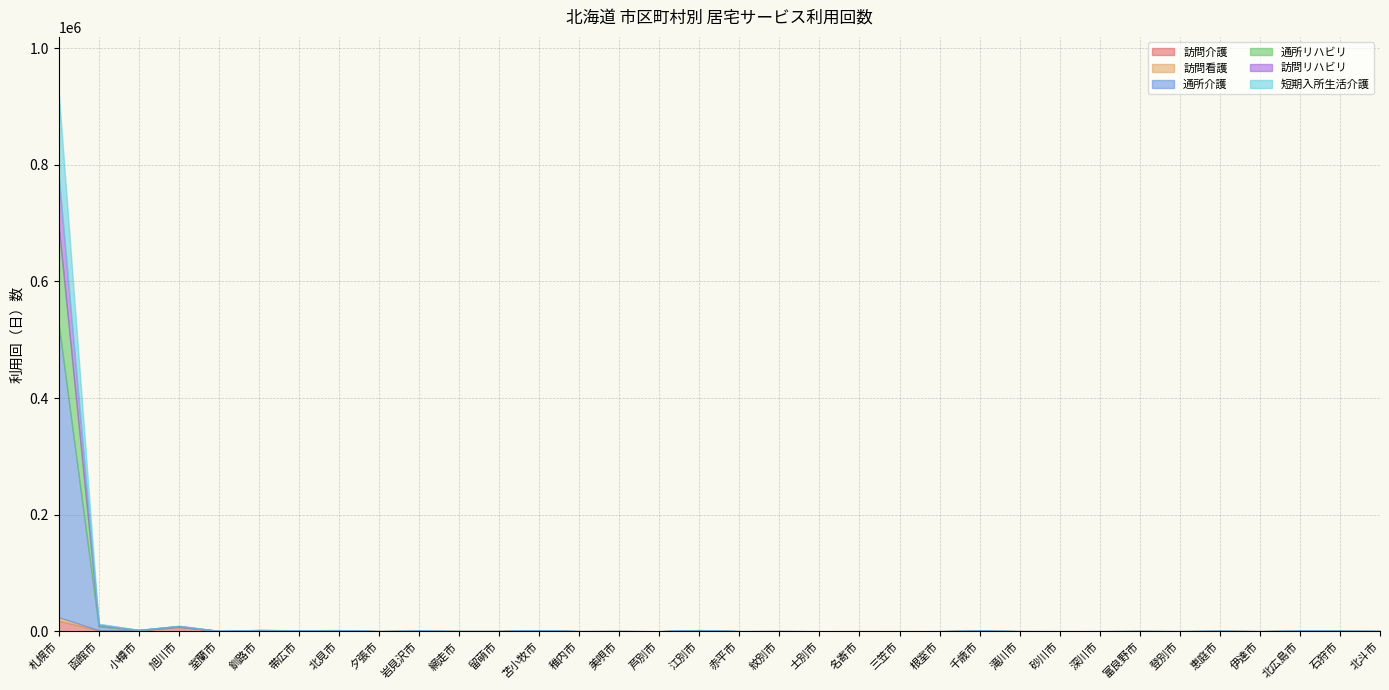

List the series in order of their peak value, highest first.

通所介護, 通所リハビリ, 短期入所生活介護, 訪問リハビリ, 訪問介護, 訪問看護